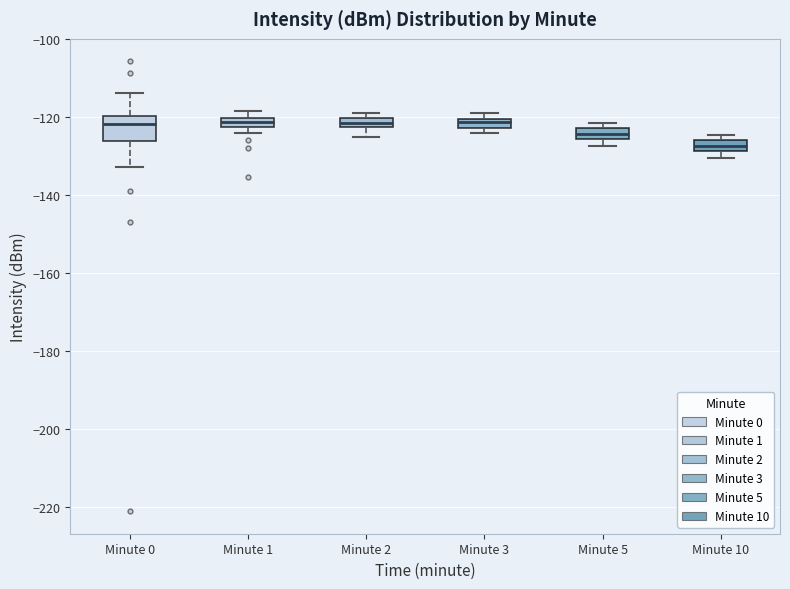

Which box is the tallest, from its lower edge to its upper edge?

Minute 0